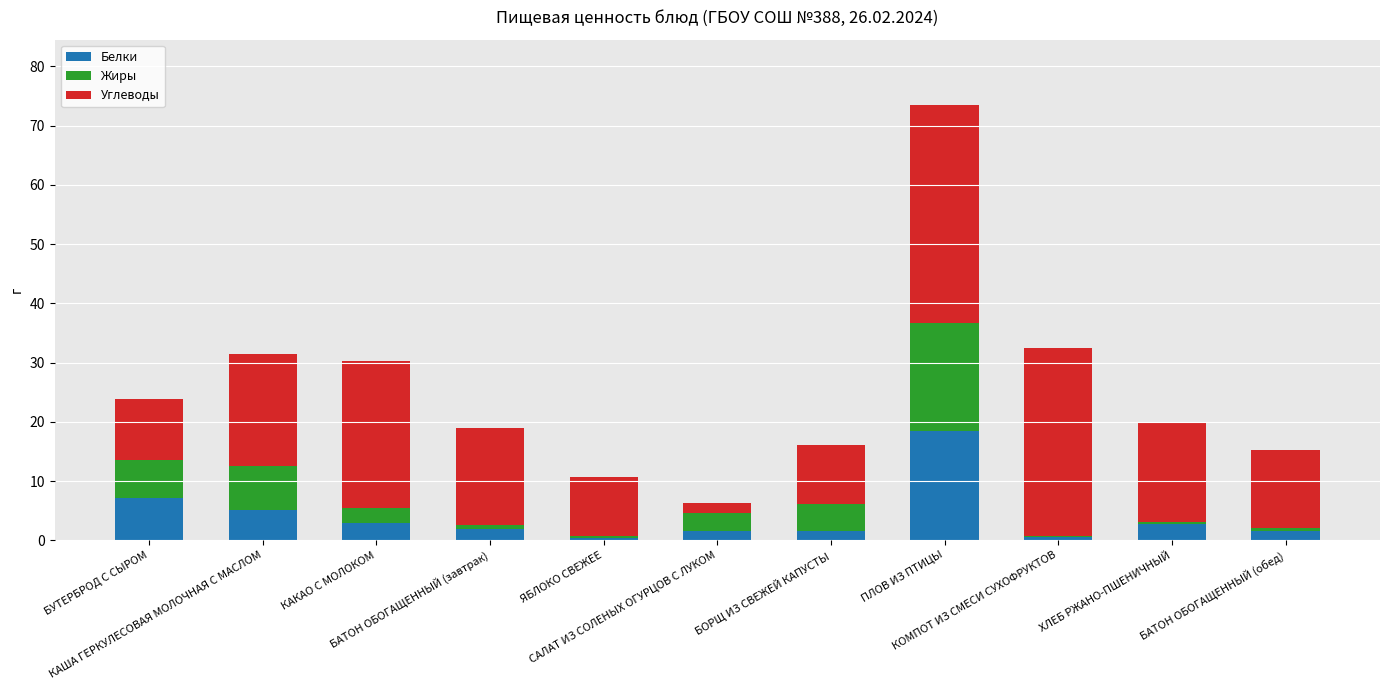

At which label does Белки reach its minimum?

ЯБЛОКО СВЕЖЕЕ